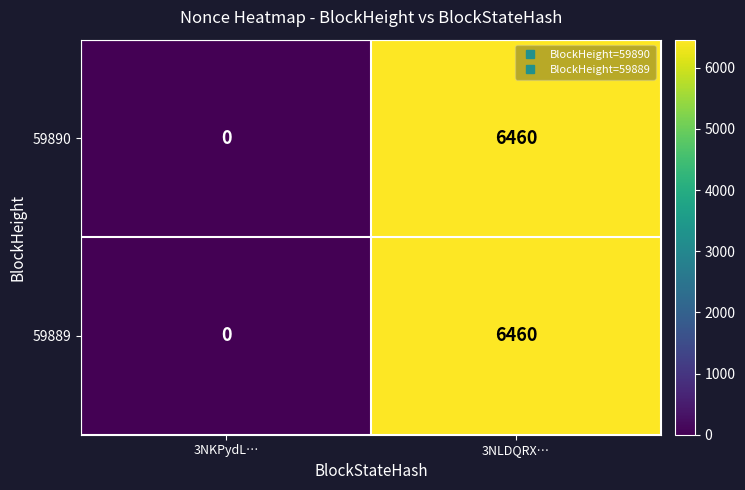

What is the sum of all 59889 values?

6460